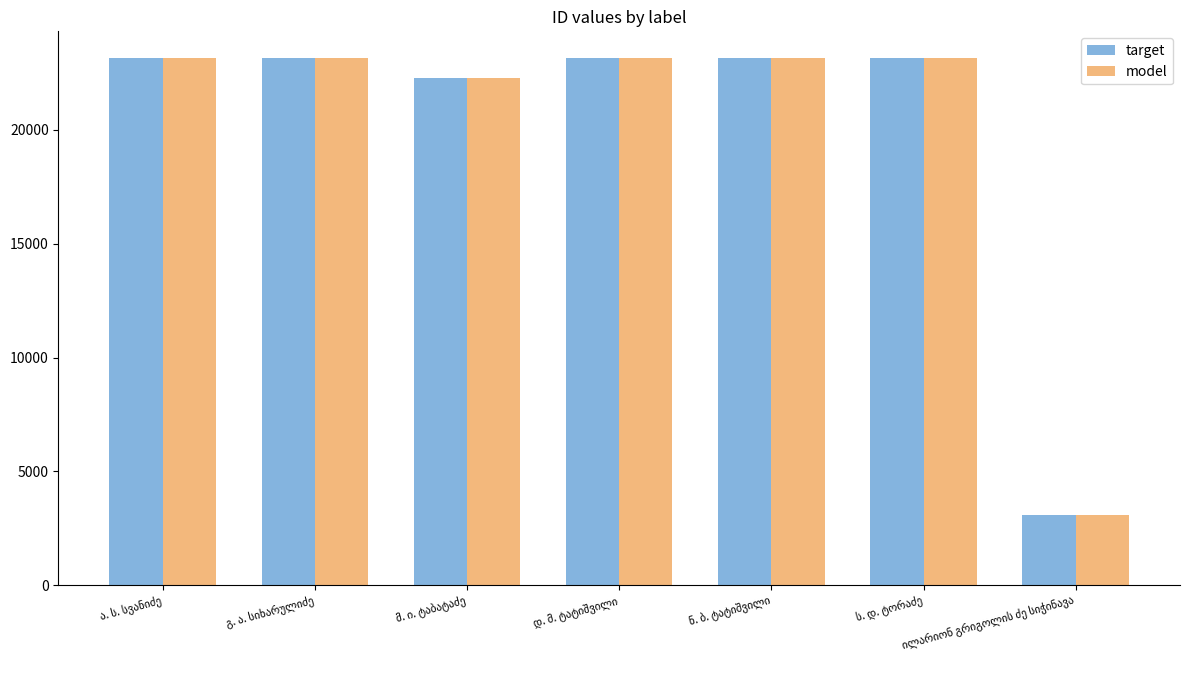

What is the maximum value shown in the chart?

23171